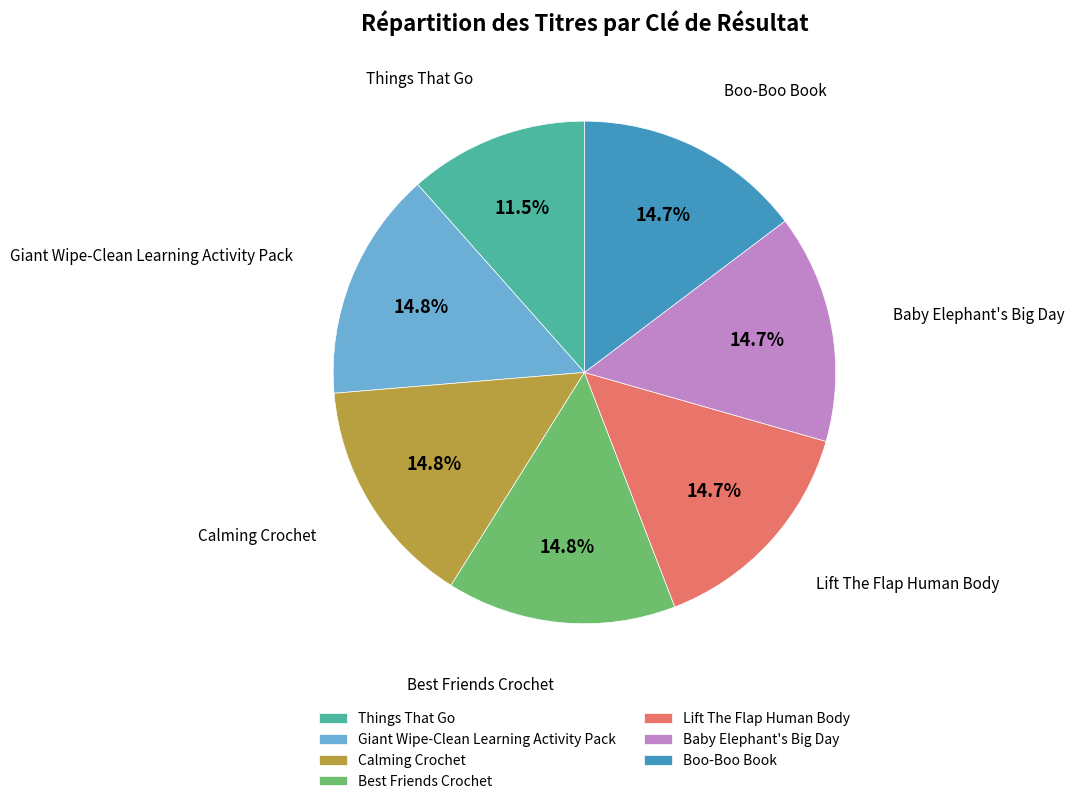

Which slice is the smallest?

Things That Go